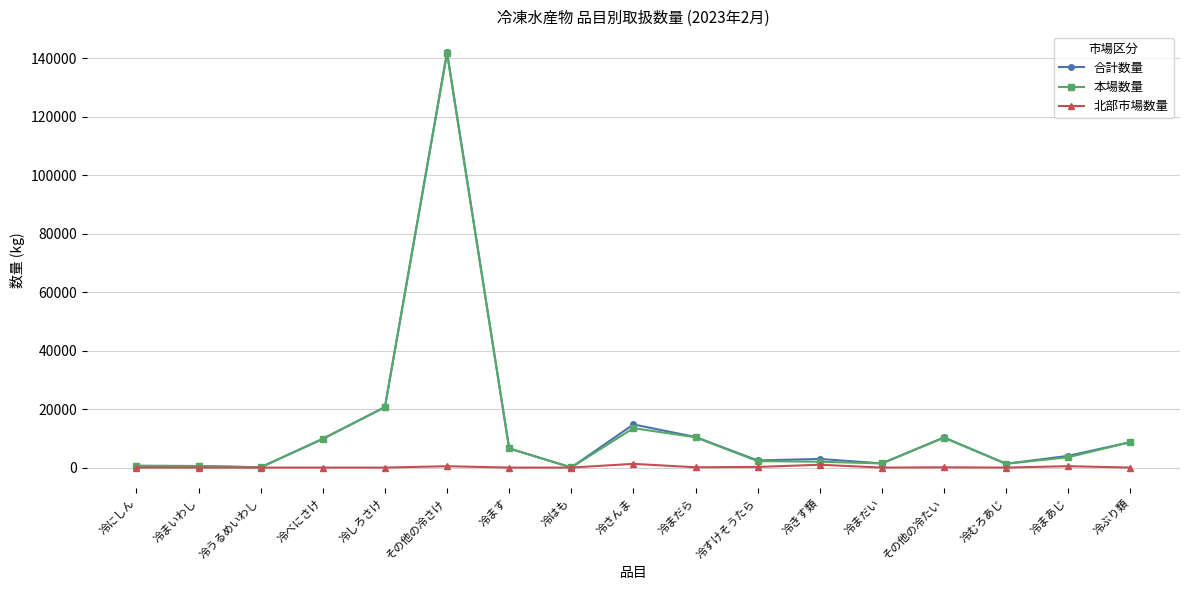

Count the number of categories in the chart.

17